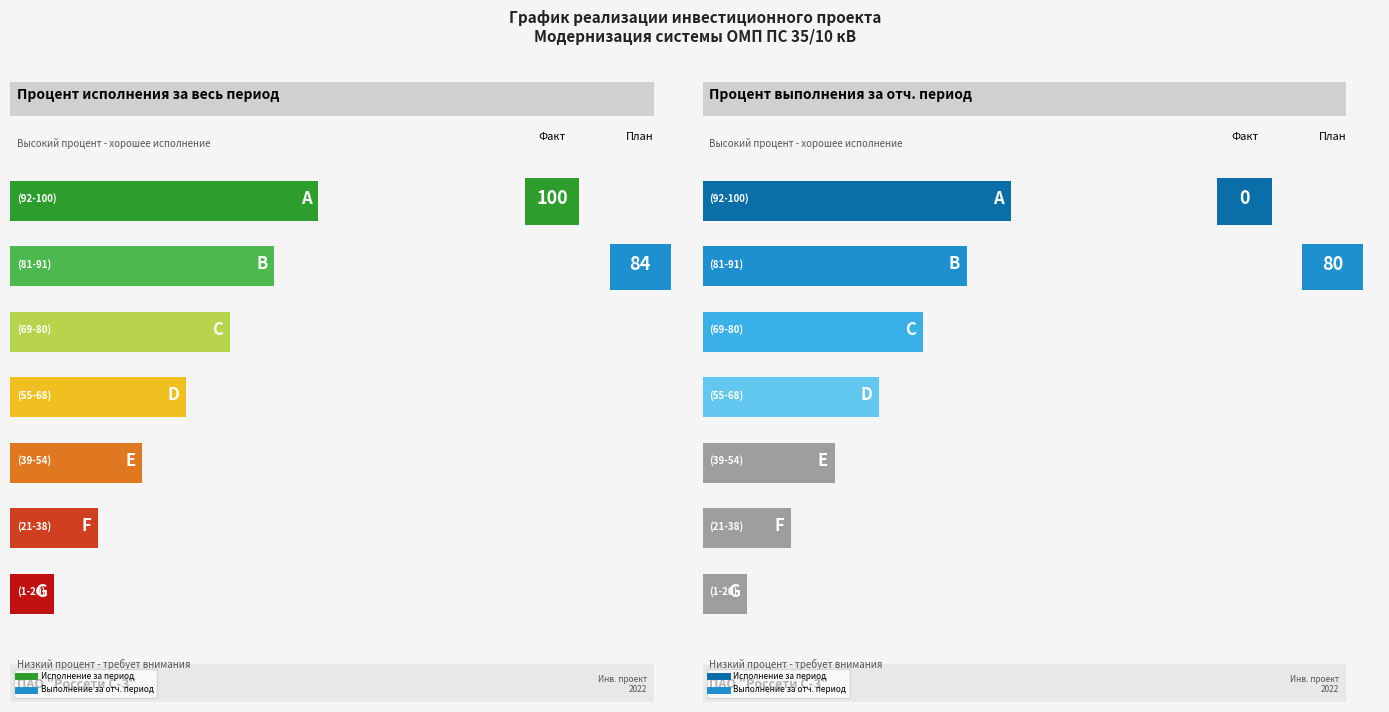

What is the sum of all Процент исполнения за весь период values?

100